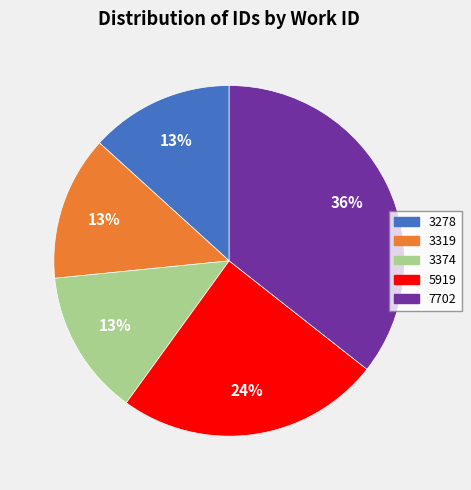

Approximately how many times larger is the value at 3319 compared to 5919?

0.5